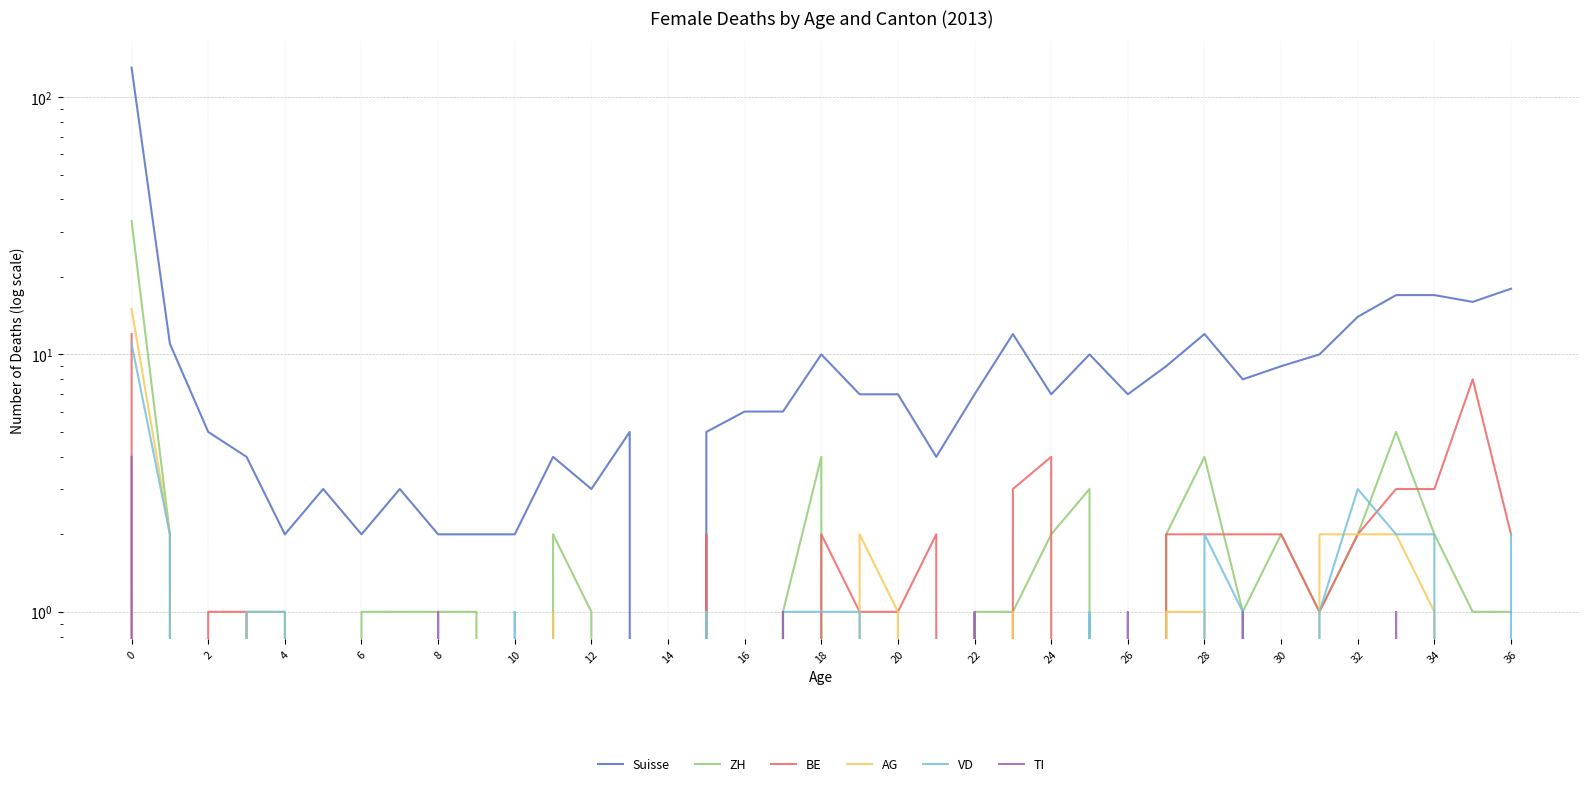

At 19, list the series in order from largest to smallest.

Suisse, AG, BE, VD, ZH, TI